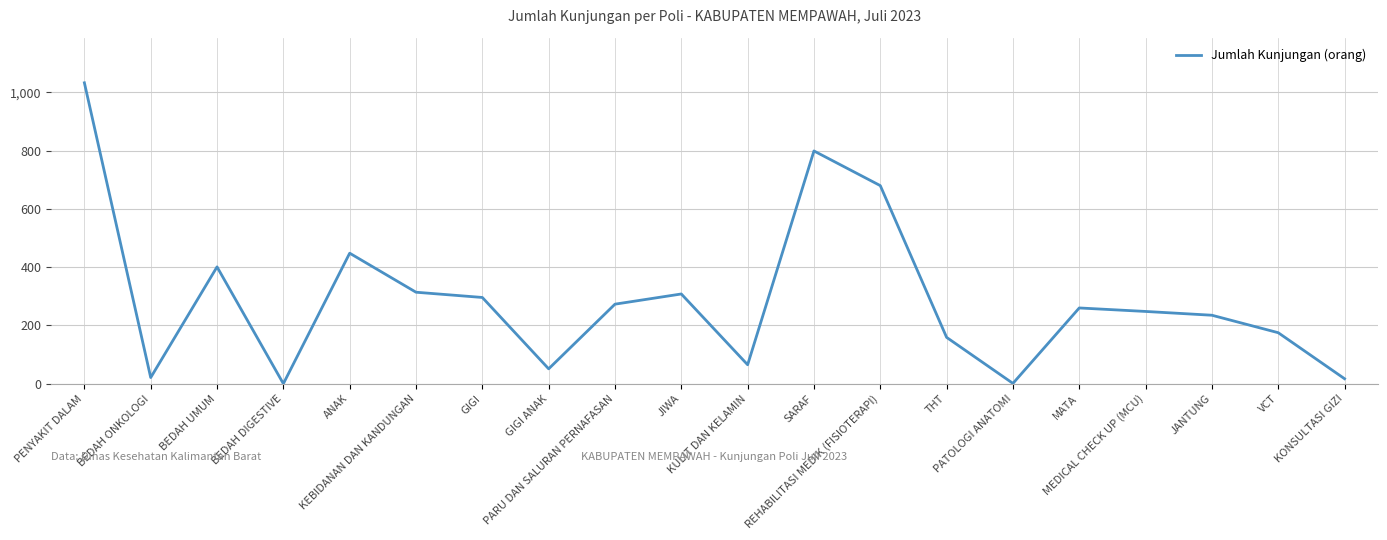

What is the ratio of the value at MEDICAL CHECK UP (MCU) to the value at PARU DAN SALURAN PERNAFASAN?

0.9